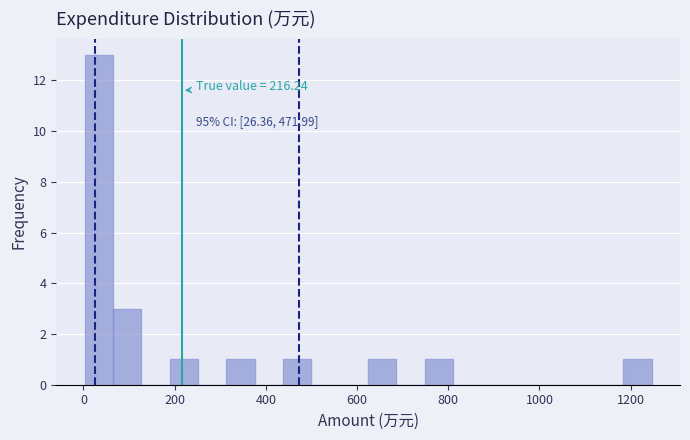

Read against the x-axis, roughly where is the centre of the tallest bar?

40